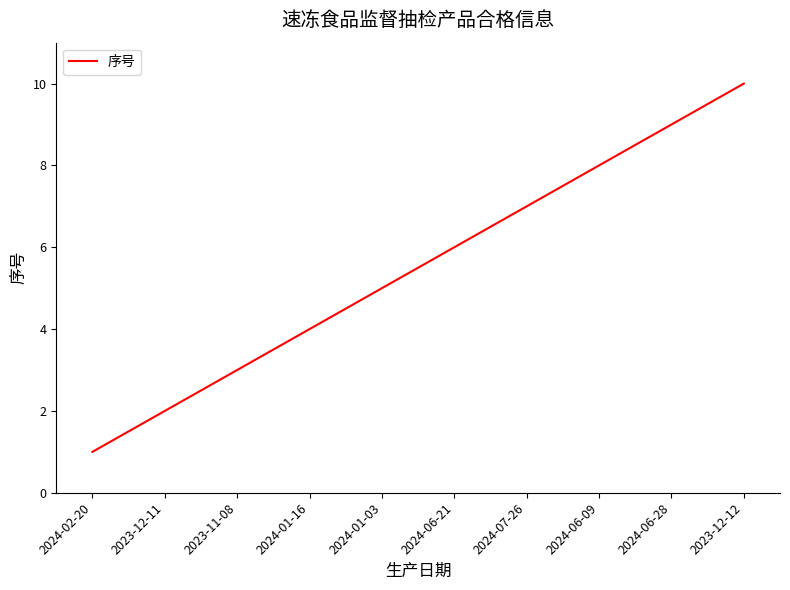

Is it true that the value at 2023-12-11 is 1?

False